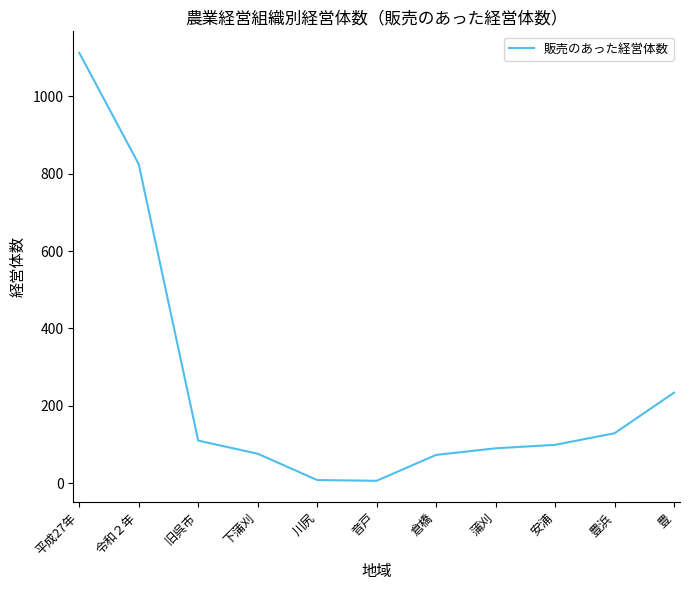

How many lines are shown in the chart?

1